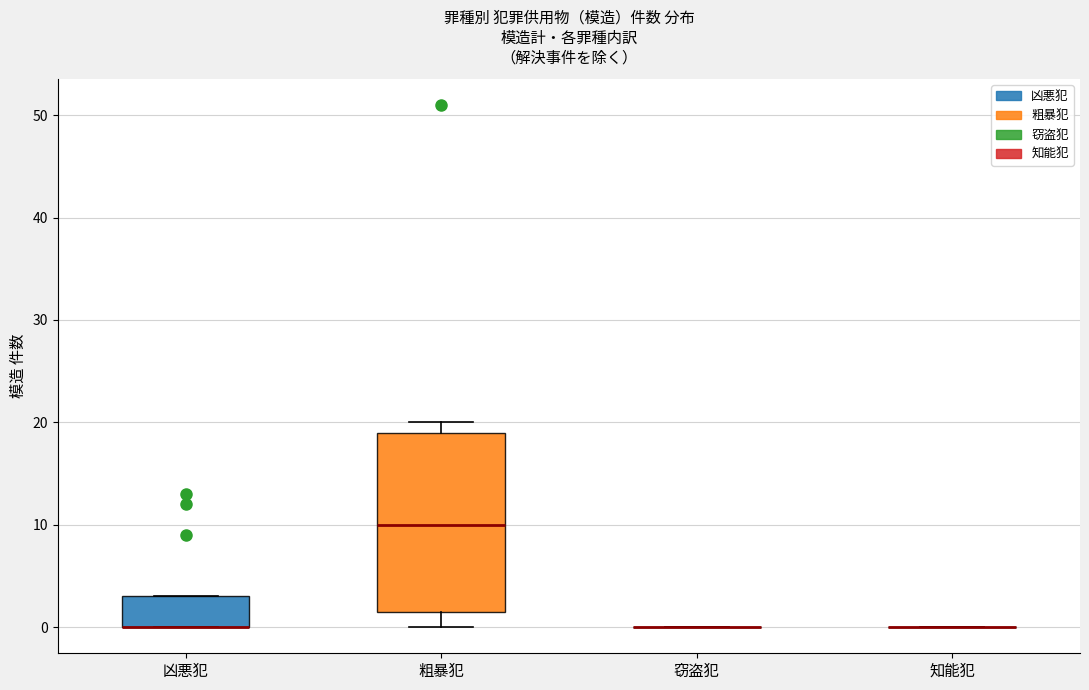

Comparing the boxes themselves (not the whiskers), which one is the tallest?

粗暴犯